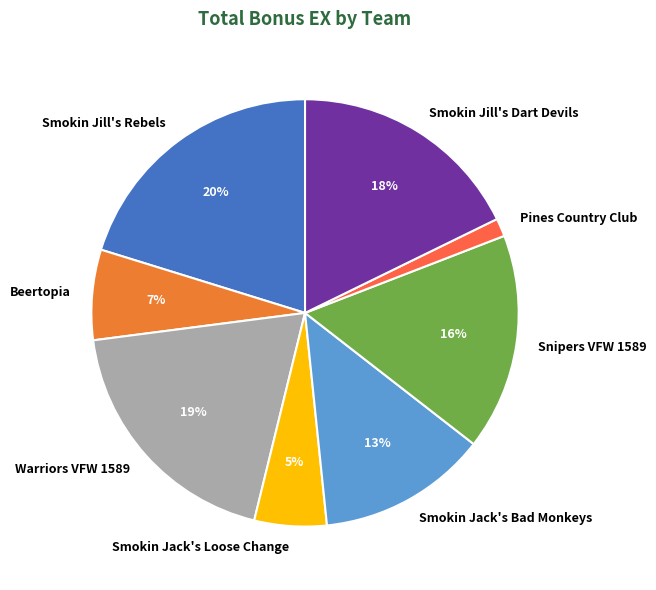

Which category has the smallest portion of the pie?

Pines Country Club